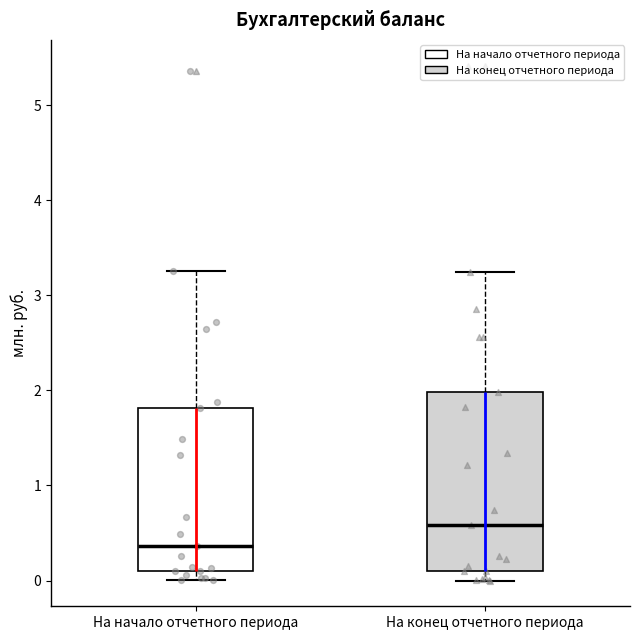

Which box has the lowest median line?

На начало отчетного периода